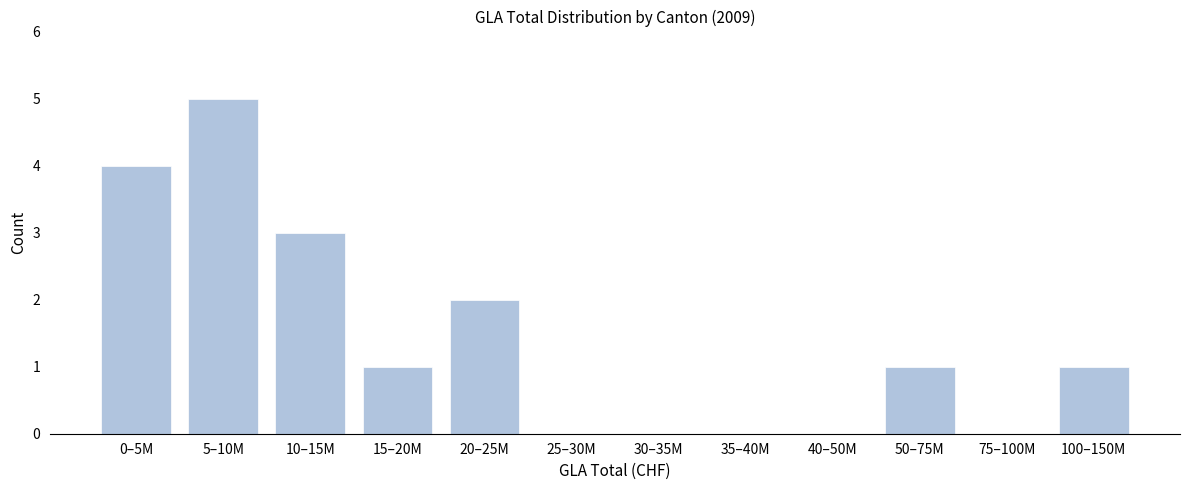

Reading left to right, list all the values displayed in this chart.

0–5M=4	5–10M=5	10–15M=3	15–20M=1	20–25M=2	25–30M=0	30–35M=0	35–40M=0	40–50M=0	50–75M=1	75–100M=0	100–150M=1